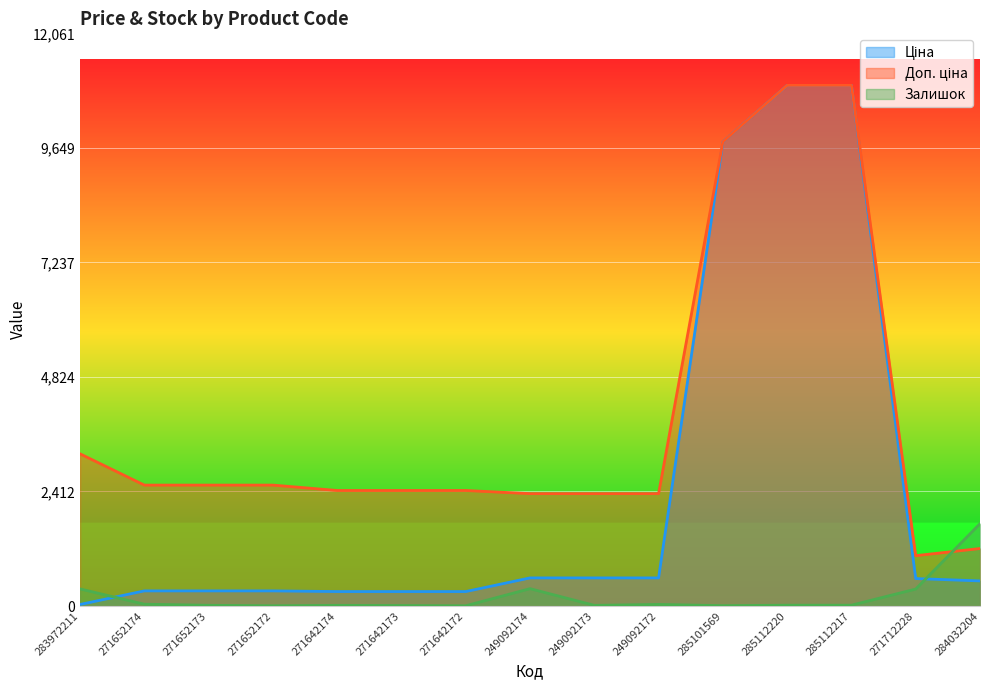

What are all the series names shown in the legend?

Ціна, Доп. ціна, Залишок